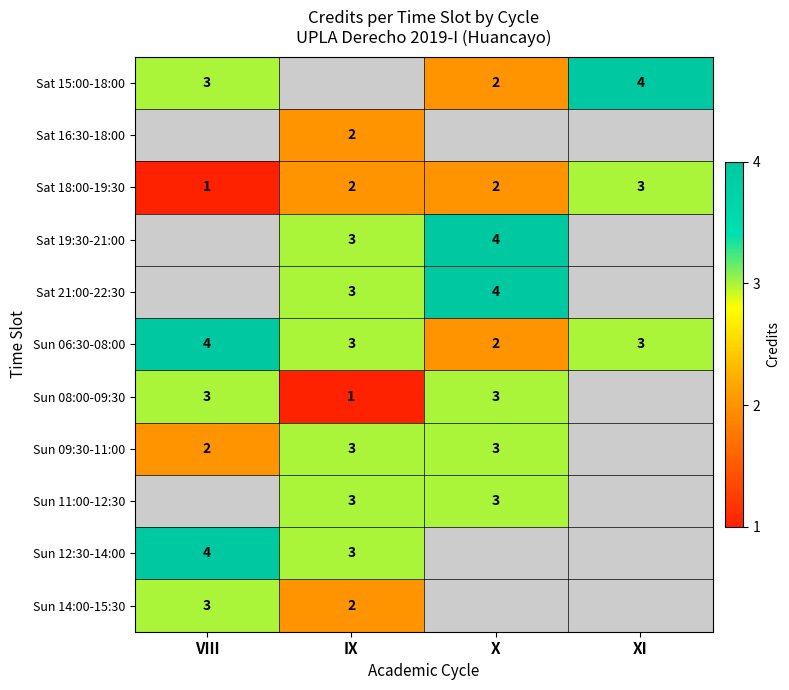

The Sun 06:30-08:00 series shows 3.6 at X. True or false?

False